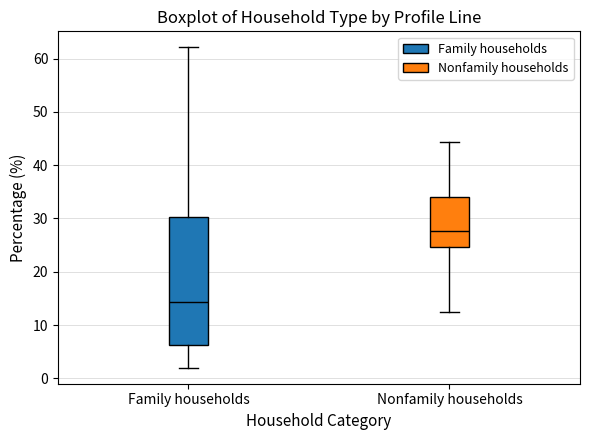

Reading left to right, transcribe this box plot: for each box, give where its median line is, the range the box spans, and where its two whiskers end, as read against the y-axis. The values are not printed on the chart, so give them approximately, as read against the axis.

Family households: median 14, box 6 to 30, whiskers 2 to 62
Nonfamily households: median 28, box 25 to 34, whiskers 12 to 44